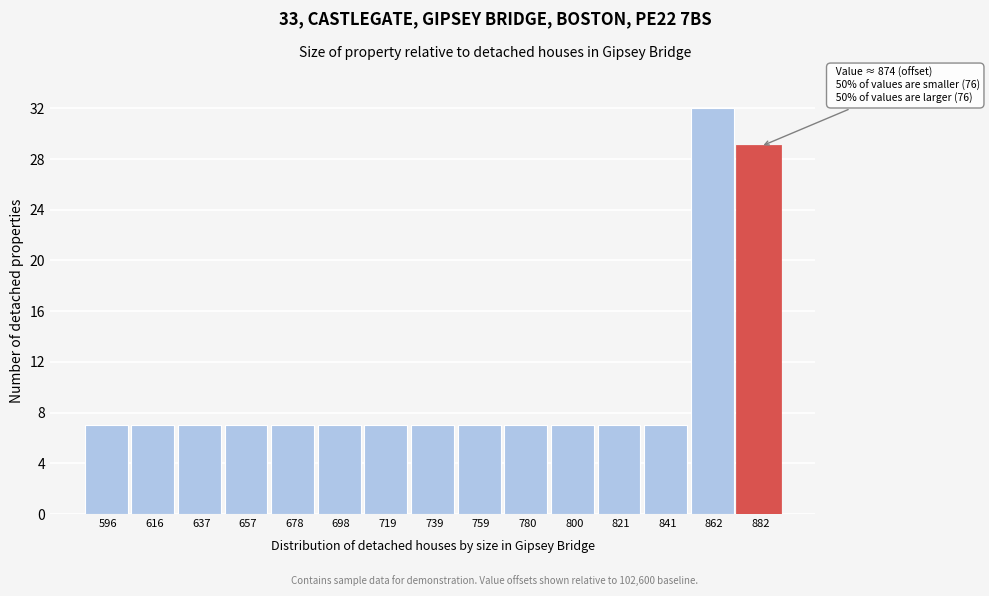

Reading left to right, transcribe all the data shown in this chart.

596=7	616=7	637=7	657=7	678=7	698=7	719=7	739=7	759=7	780=7	800=7	821=7	841=7	862=32	882=29